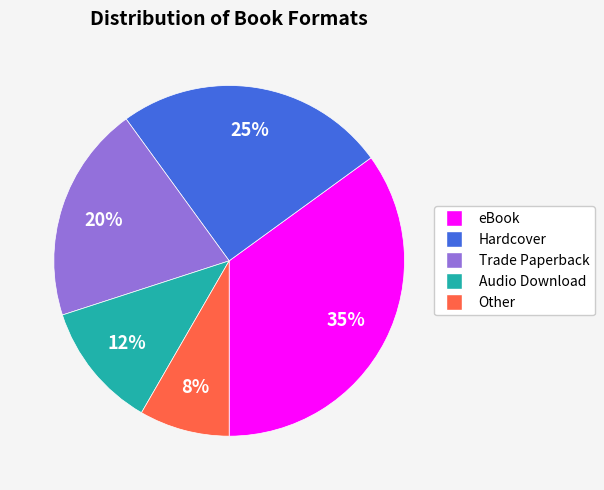

To the nearest percent, what is the combined percentage of Other and Hardcover?

33%